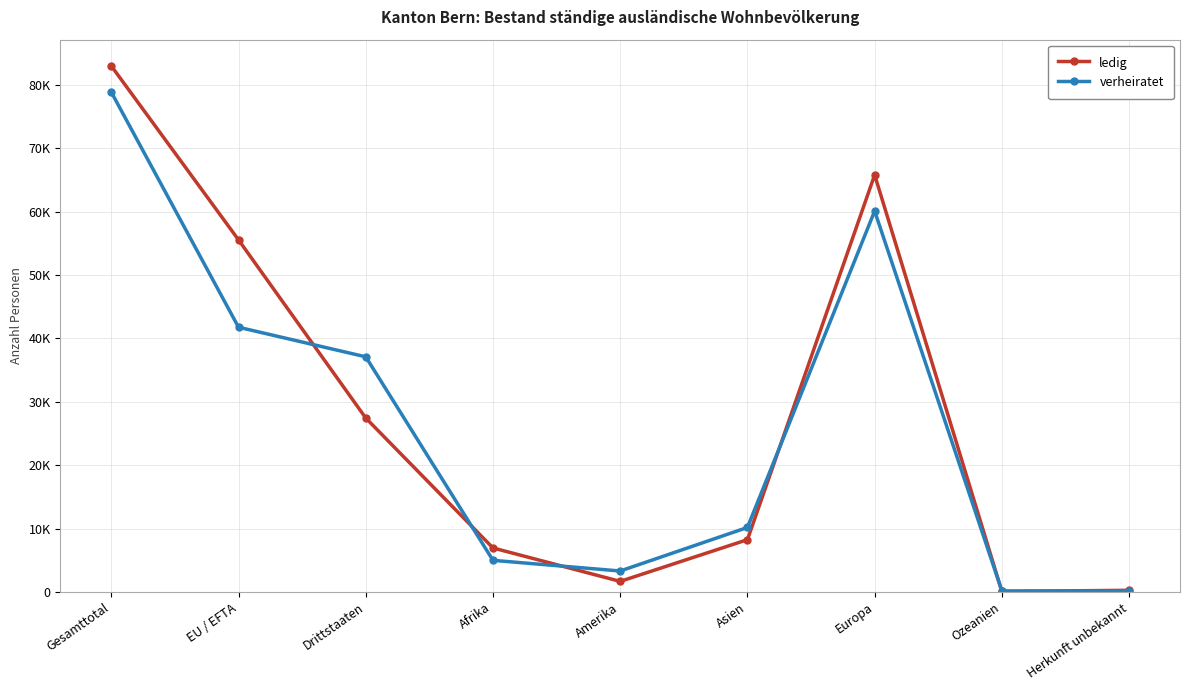

How many interior local valleys does the verheiratet series have?

1